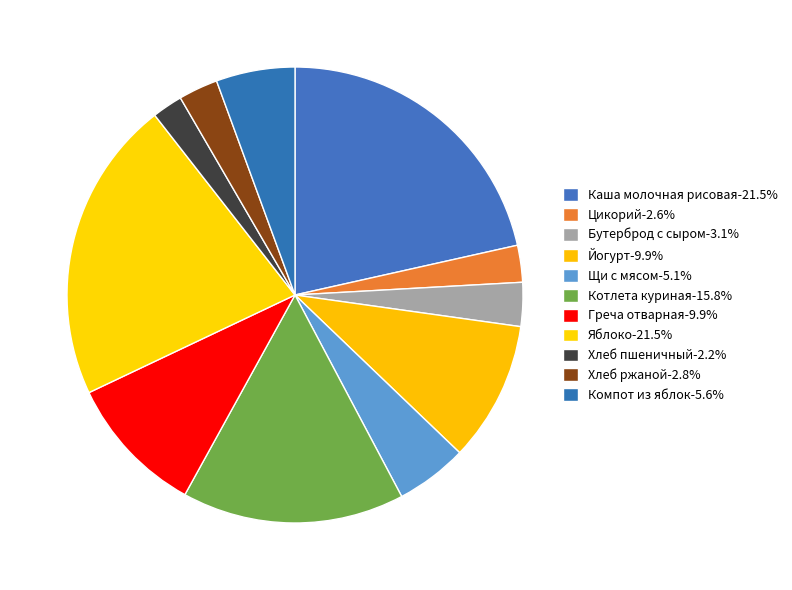

Rank the categories by value from highest to lowest.

Каша молочная рисовая, Яблоко, Котлета куриная, Йогурт, Греча отварная, Компот из яблок, Щи с мясом, Бутерброд с сыром, Хлеб ржаной, Цикорий, Хлеб пшеничный